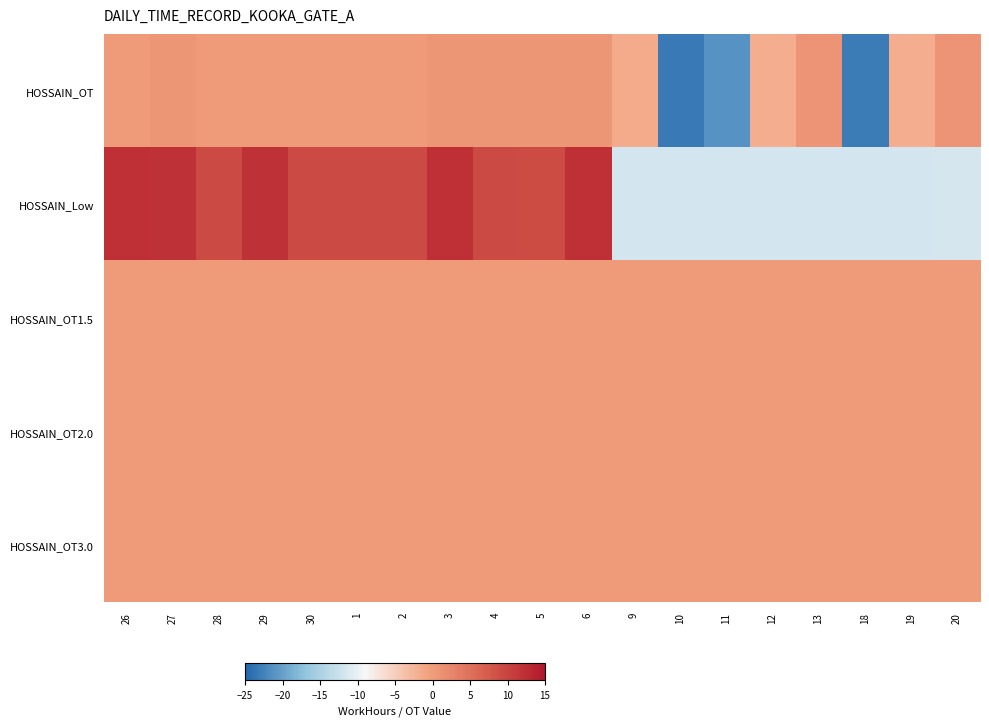

Reading right to left, extract all data points from this chart.

HOSSAIN_OT: 20=0.9	19=-2.0	18=-23.1	13=0.9	12=-1.9	11=-21.2	10=-23.1	9=-1.6	6=0.8	5=0.7	4=0.7	3=0.7	2=0.3	1=0.3	30=0.3	29=0.3	28=0.3	27=0.7	26=0.3
HOSSAIN_Low: 20=-11.7	19=-11.7	18=-11.7	13=-11.8	12=-11.7	11=-11.8	10=-11.8	9=-11.8	6=12.2	5=9.2	4=9.2	3=12.2	2=9.2	1=9.2	30=9.2	29=12.1	28=9.2	27=12.2	26=12.2
HOSSAIN_OT1.5: 20=0.0	19=0.0	18=0.0	13=0.0	12=0.0	11=0.0	10=0.0	9=0.0	6=0.0	5=0.0	4=0.0	3=0.0	2=0.0	1=0.0	30=0.0	29=0.0	28=0.0	27=0.0	26=0.0
HOSSAIN_OT2.0: 20=0.0	19=0.0	18=0.0	13=0.0	12=0.0	11=0.0	10=0.0	9=0.0	6=0.0	5=0.0	4=0.0	3=0.0	2=0.0	1=0.0	30=0.0	29=0.0	28=0.0	27=0.0	26=0.0
HOSSAIN_OT3.0: 20=0.0	19=0.0	18=0.0	13=0.0	12=0.0	11=0.0	10=0.0	9=0.0	6=0.0	5=0.0	4=0.0	3=0.0	2=0.0	1=0.0	30=0.0	29=0.0	28=0.0	27=0.0	26=0.0